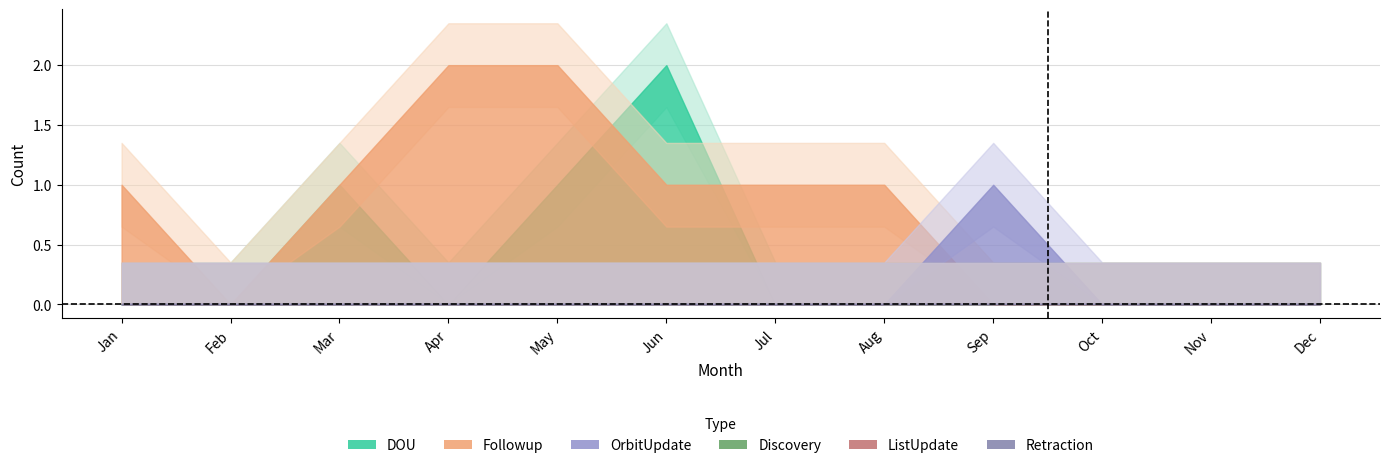

How many values in OrbitUpdate are above zero?

1